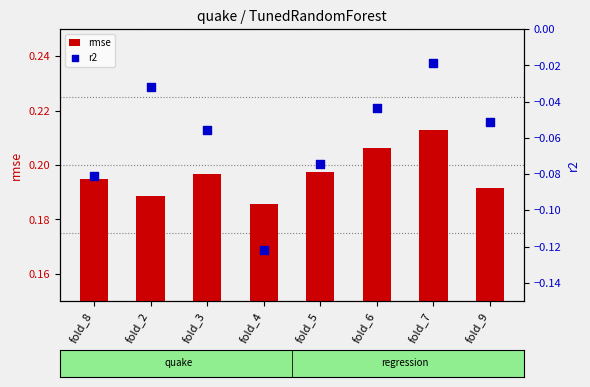

At how many categories does at least one series exceed 0?

8